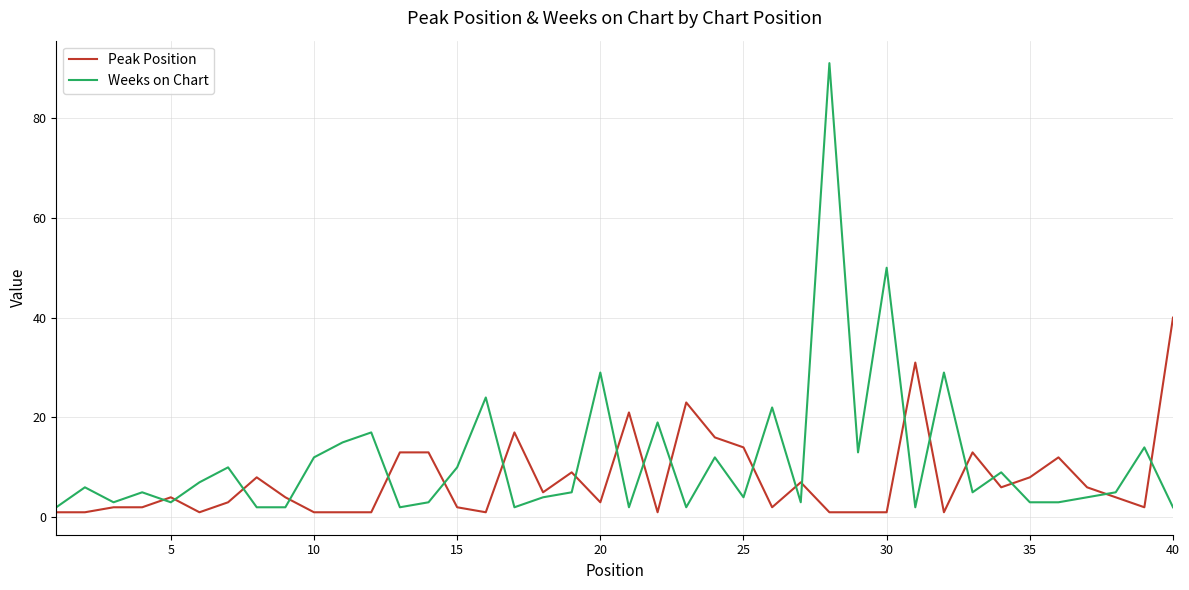

What is the difference between the maximum and minimum values in the Peak Position series?

39